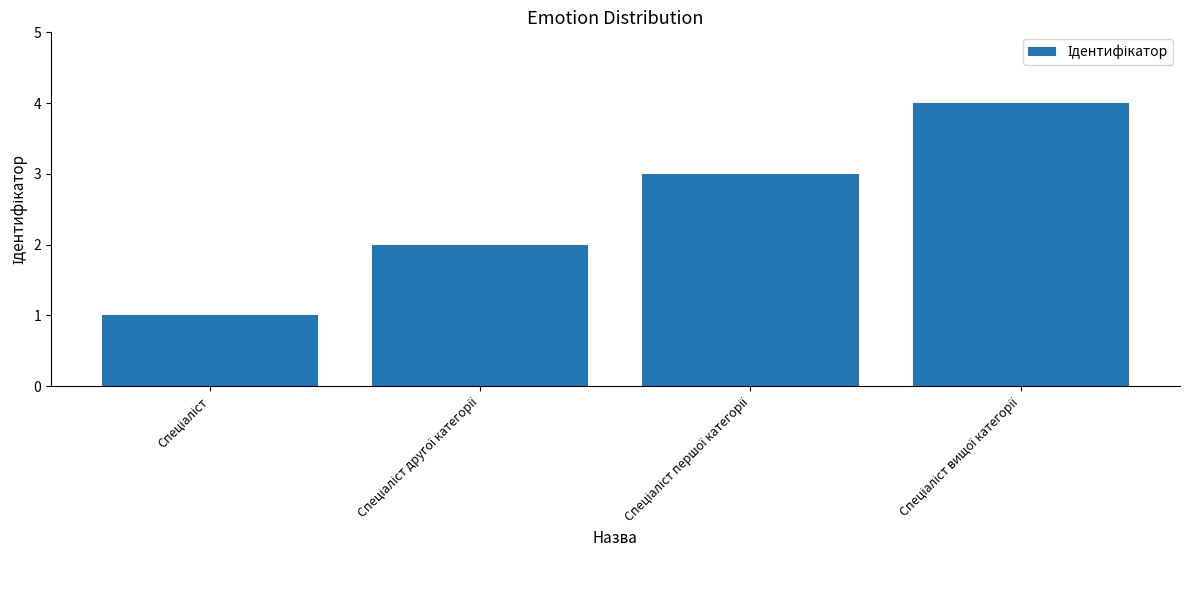

What is the greatest value displayed?

4